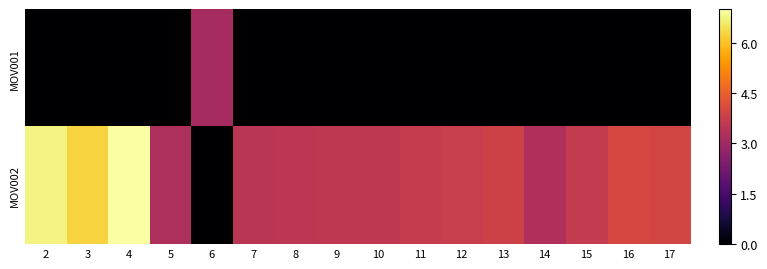

Reading left to right, transcribe all the data shown in this chart.

MOV001: 2=0.0	3=0.0	4=0.0	5=0.0	6=3.1	7=0.0	8=0.0	9=0.0	10=0.0	11=0.0	12=0.0	13=0.0	14=0.0	15=0.0	16=0.0	17=0.0
MOV002: 2=6.7	3=6.3	4=7.0	5=3.2	6=0.0	7=3.5	8=3.5	9=3.6	10=3.6	11=3.7	12=3.7	13=3.8	14=3.3	15=3.6	16=4.0	17=3.9